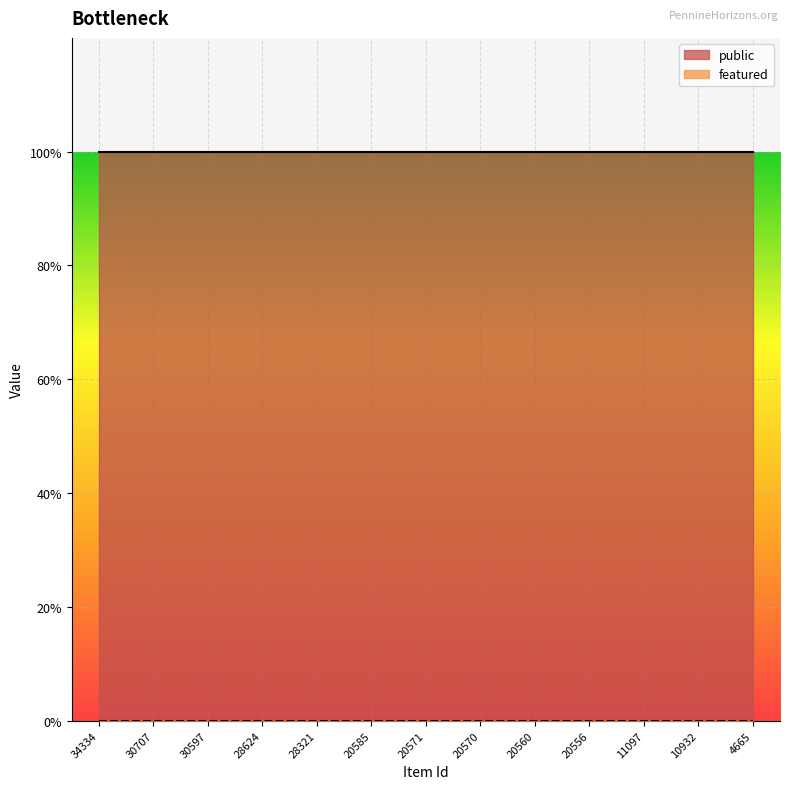

Reading right to left, extract all data points from this chart.

public: 1	1	1	1	1	1	1	1	1	1	1	1	1
featured: 0	0	0	0	0	0	0	0	0	0	0	0	0